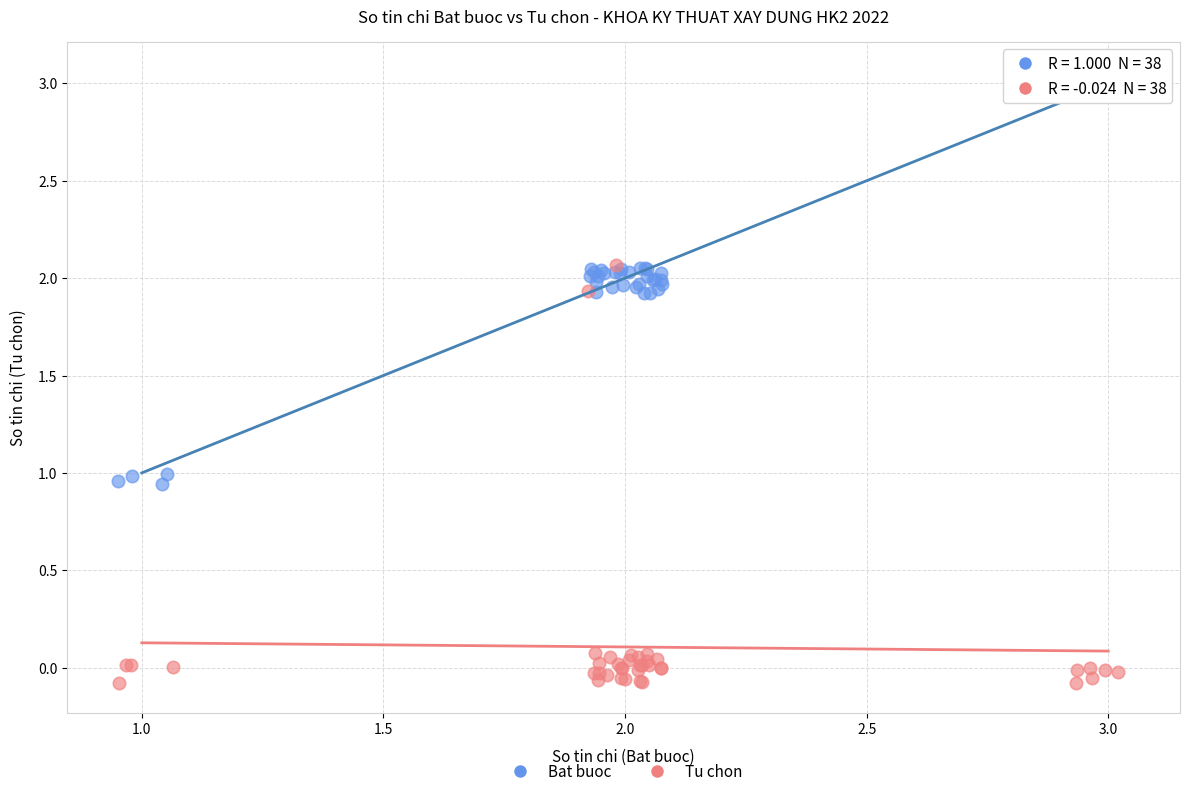

Which series reaches the maximum Y coordinate?

Bat buoc